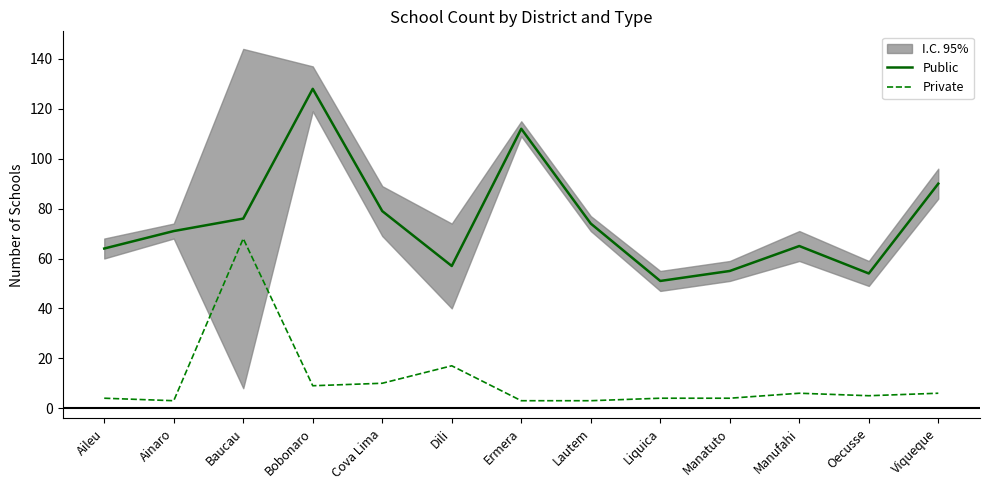

Reading left to right, what are all the values shown in this chart?

Public: Aileu=64	Ainaro=71	Baucau=76	Bobonaro=128	Cova Lima=79	Dili=57	Ermera=112	Lautem=74	Liquica=51	Manatuto=55	Manufahi=65	Oecusse=54	Viqueque=90
Private: Aileu=4	Ainaro=3	Baucau=68	Bobonaro=9	Cova Lima=10	Dili=17	Ermera=3	Lautem=3	Liquica=4	Manatuto=4	Manufahi=6	Oecusse=5	Viqueque=6